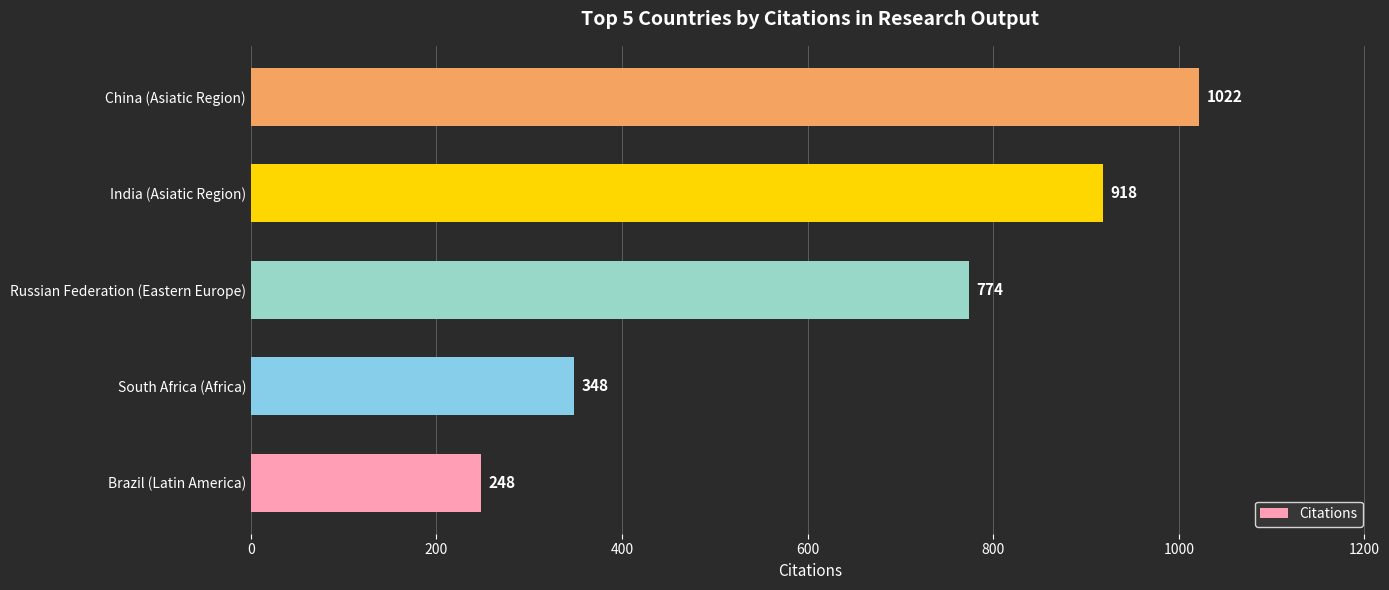

What is the sum of all values?

3310